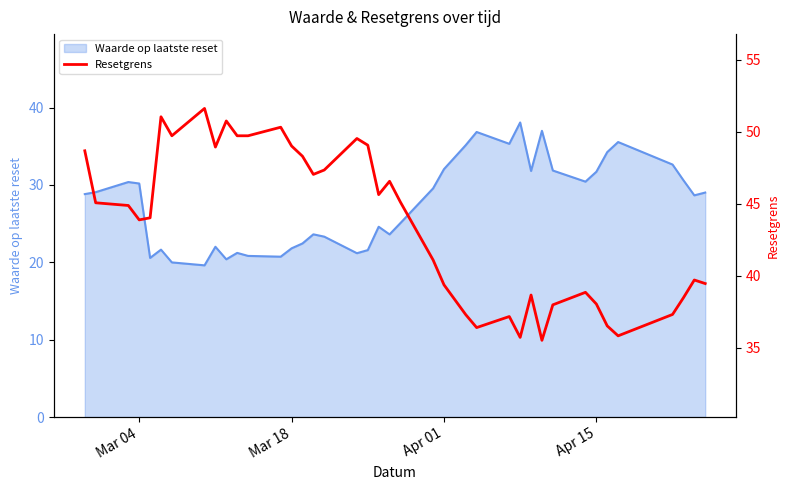

What is the greatest value displayed?

51.6